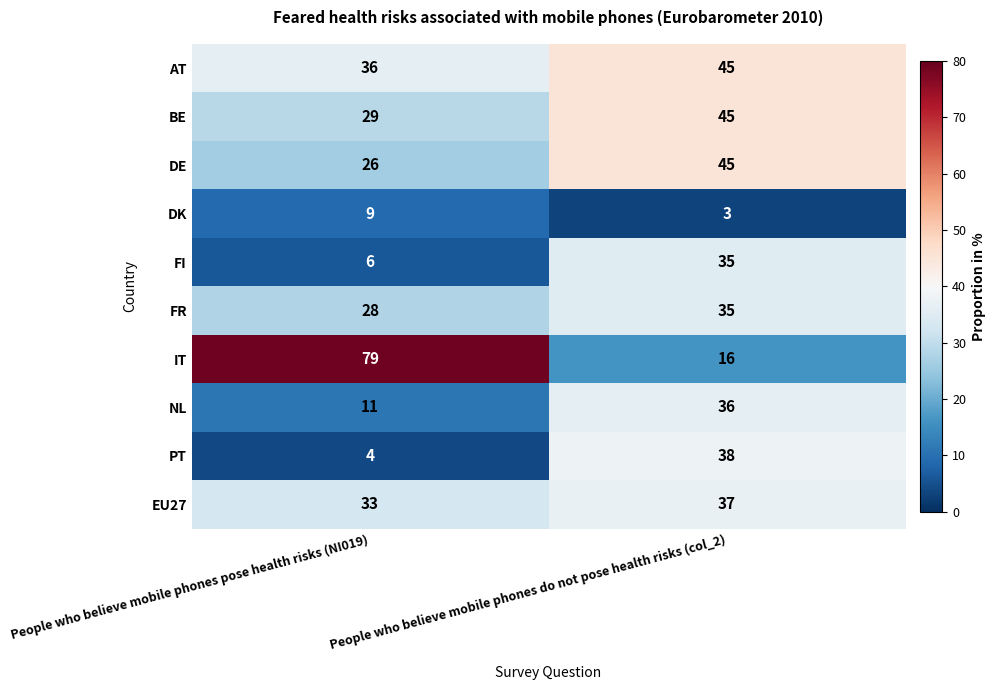

What is the difference between the FR values at People who believe mobile phones pose health risks (NI019) and People who believe mobile phones do not pose health risks (col_2)?

7